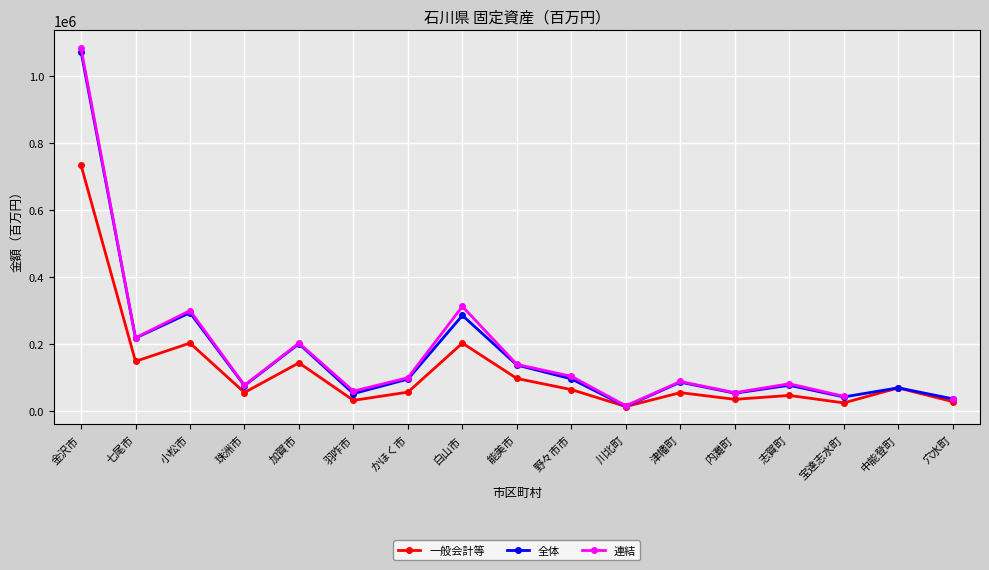

What is the total value across all series at かほく市?

248041.0